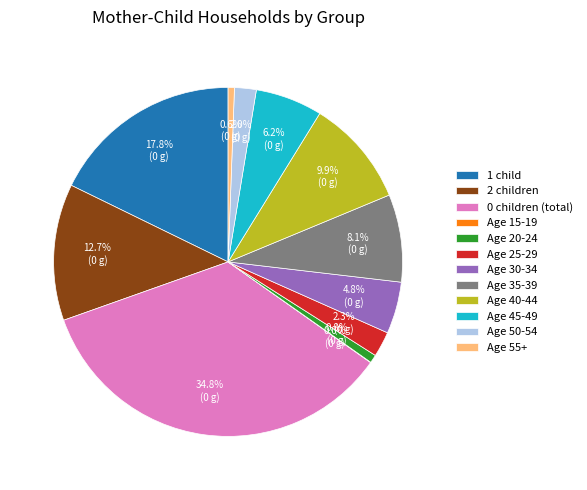

Is there a majority slice in this chart?

No